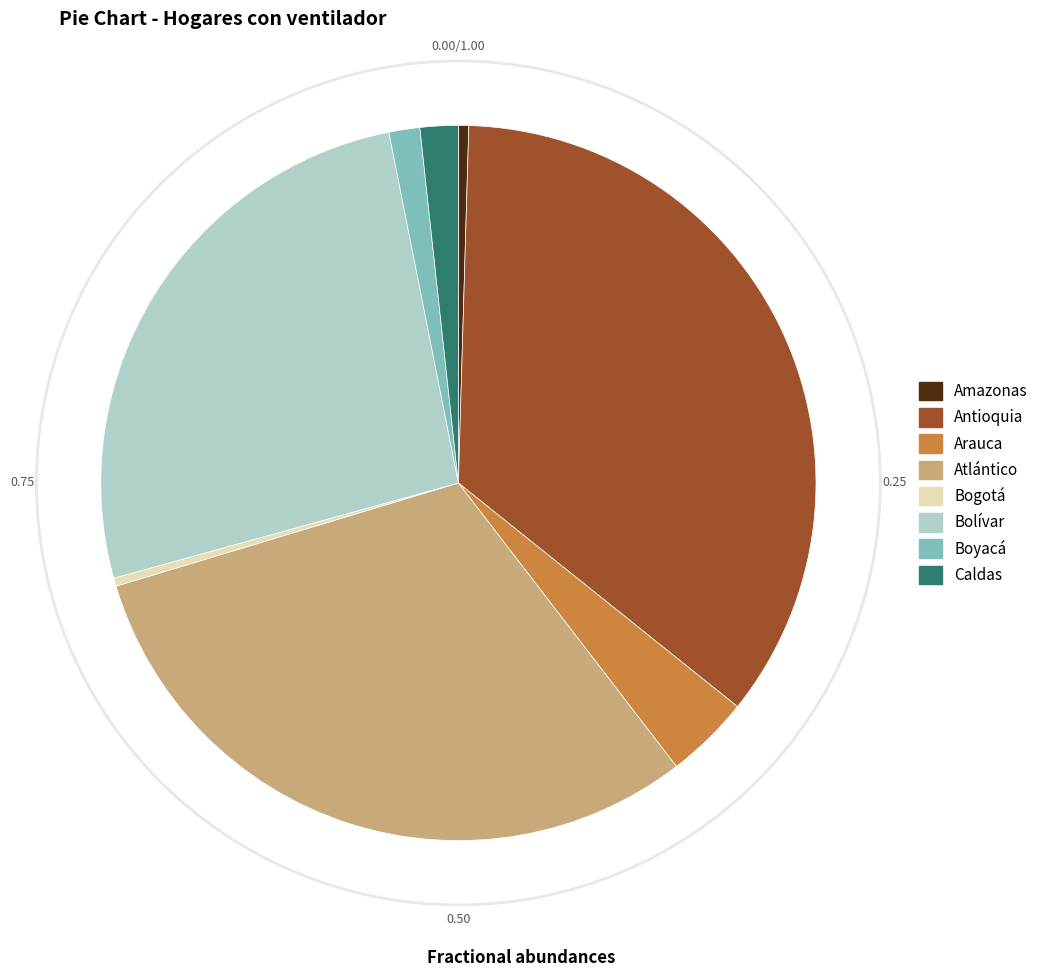

What is the largest slice in the pie chart?

Antioquia